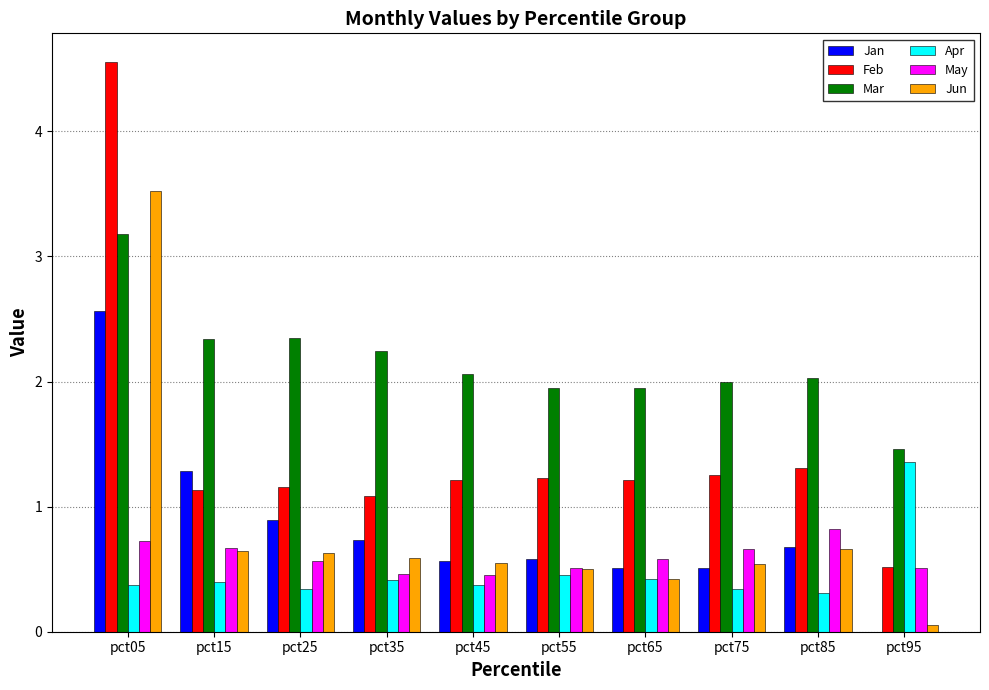

What is the sum of all Mar values?

21.5